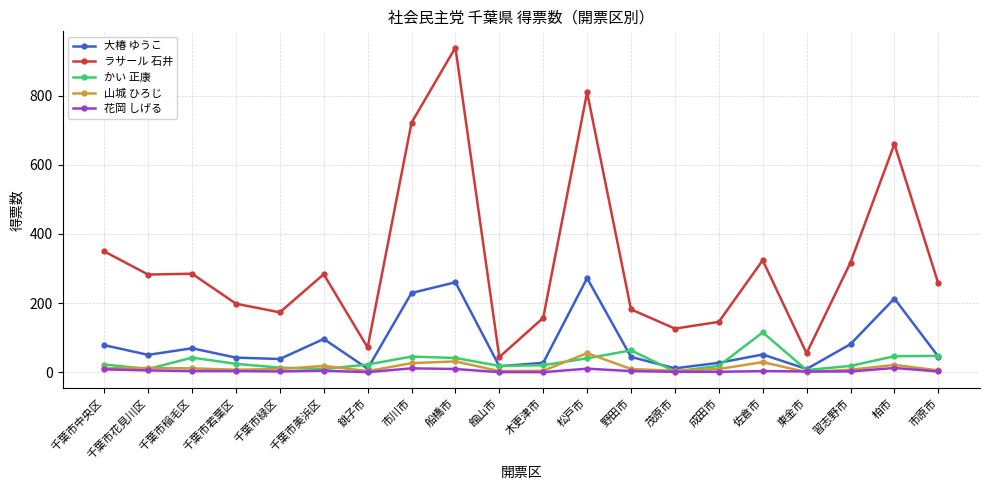

What is the label of the 9th point from the left?

船橋市